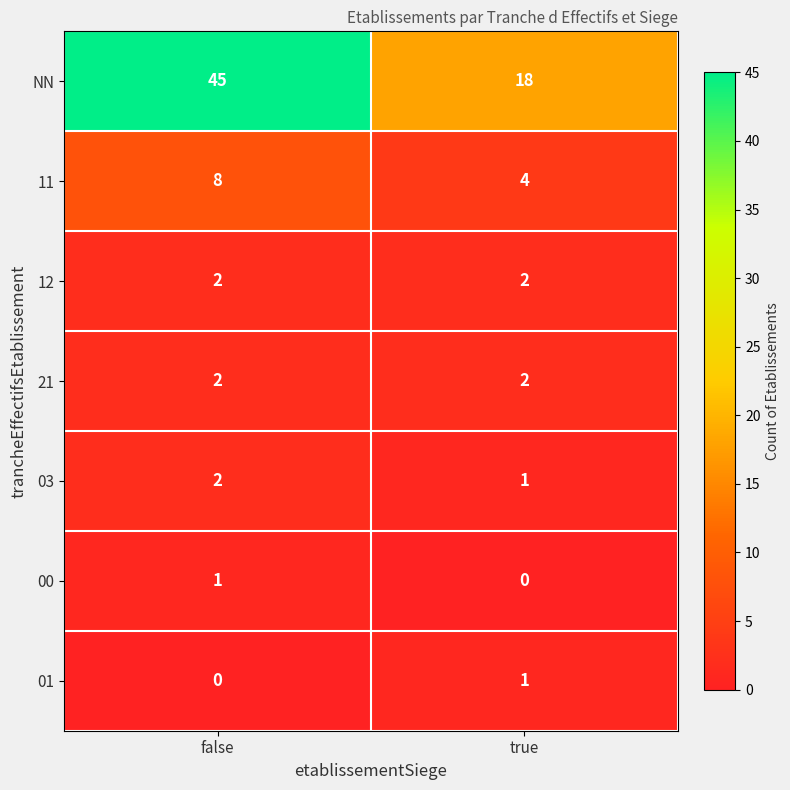

Which label corresponds to the largest value in the chart?

false